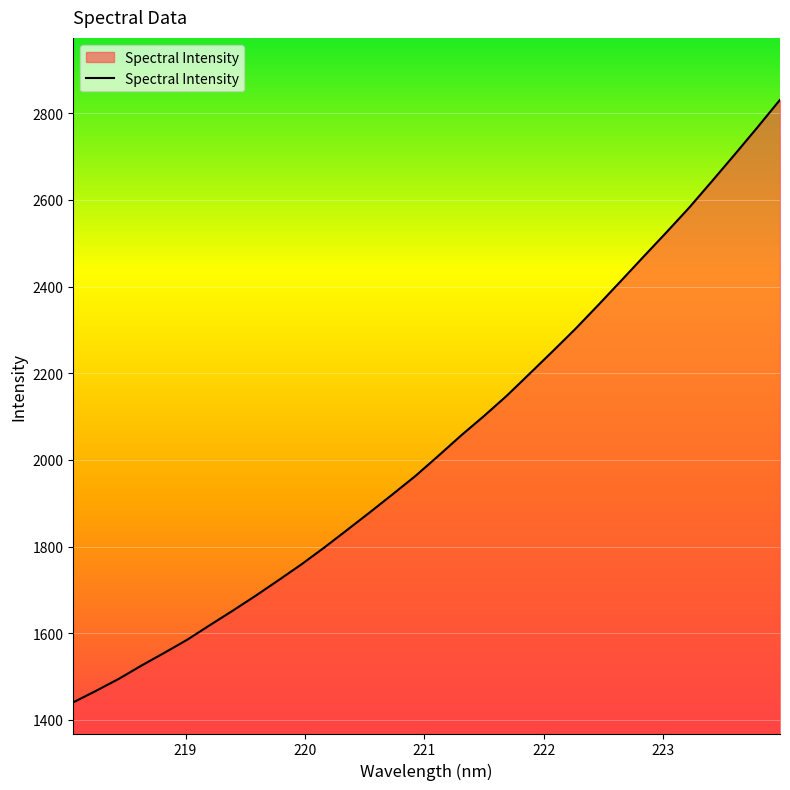

Count the number of categories in the chart.

32